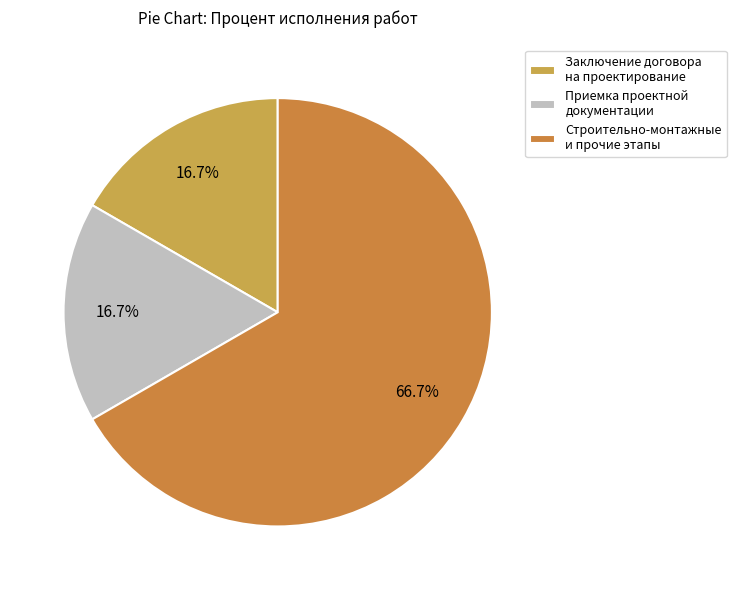

Count the number of slices in the pie.

3